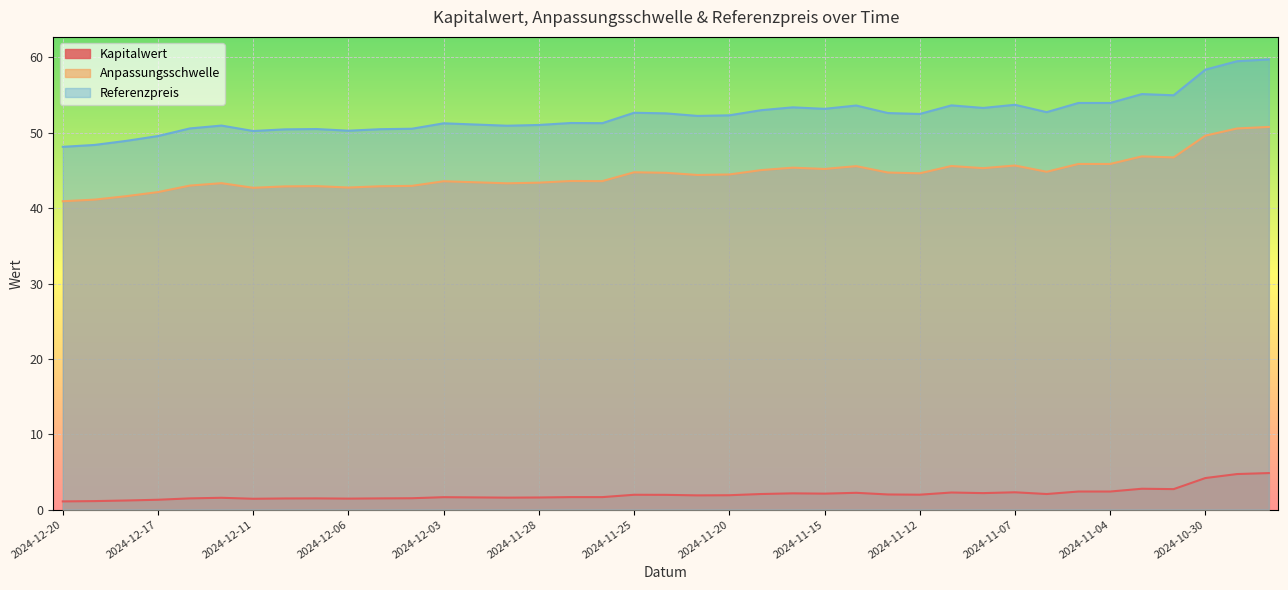

Reading left to right, list all the values displayed in this chart.

Kapitalwert: 1.1	1.1	1.2	1.3	1.5	1.6	1.4	1.5	1.5	1.5	1.5	1.5	1.6	1.6	1.6	1.6	1.7	1.7	2.0	2.0	1.9	1.9	2.1	2.2	2.1	2.2	2.0	2.0	2.3	2.2	2.3	2.1	2.4	2.4	2.8	2.7	4.2	4.7	4.8
Anpassungsschwelle: 40.9	41.1	41.6	42.1	43.0	43.3	42.7	42.9	42.9	42.7	42.9	43.0	43.6	43.4	43.3	43.4	43.6	43.6	44.8	44.7	44.4	44.5	45.0	45.4	45.2	45.6	44.7	44.6	45.6	45.3	45.7	44.8	45.9	45.9	46.9	46.7	49.6	50.6	50.8
Referenzpreis: 48.1	48.4	48.9	49.6	50.6	51.0	50.2	50.5	50.5	50.3	50.5	50.5	51.3	51.1	50.9	51.0	51.3	51.3	52.7	52.6	52.2	52.3	53.0	53.4	53.2	53.6	52.6	52.5	53.6	53.3	53.7	52.7	54.0	54.0	55.1	55.0	58.4	59.5	59.7